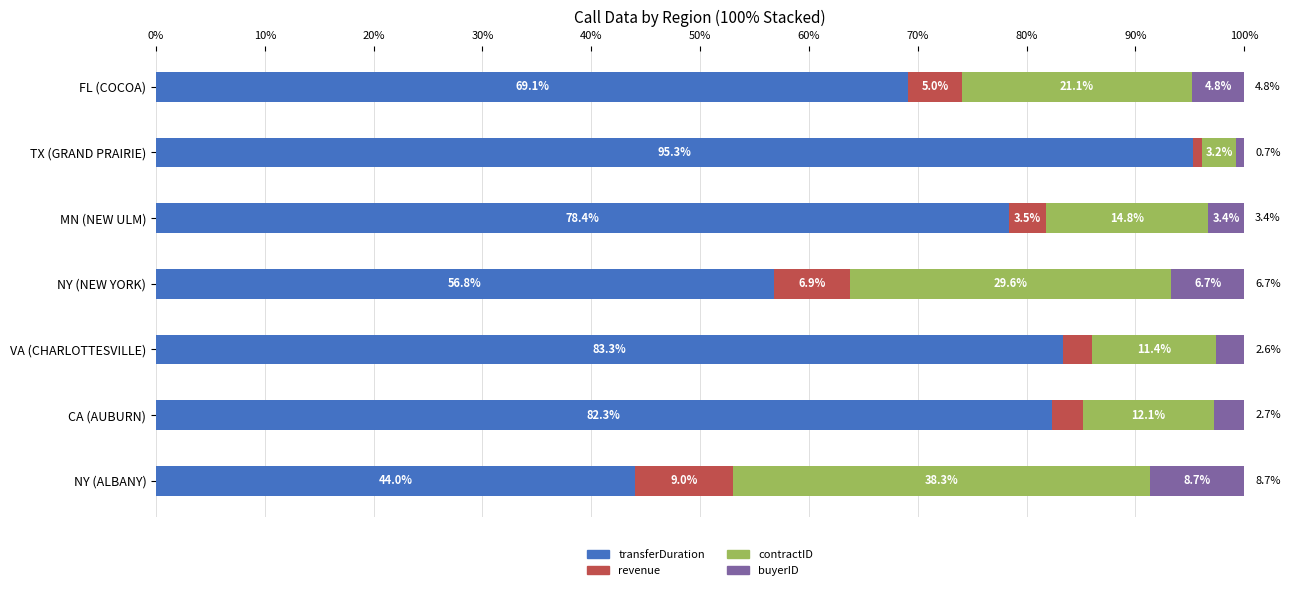

What is the difference between the maximum and minimum values in the transferDuration series?

51.3